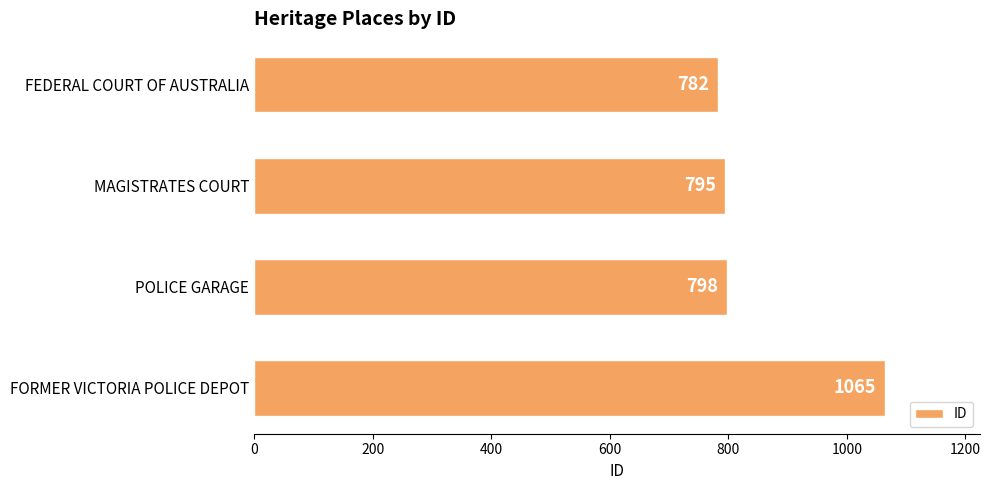

What is the value of the 3rd bar from the top?

798